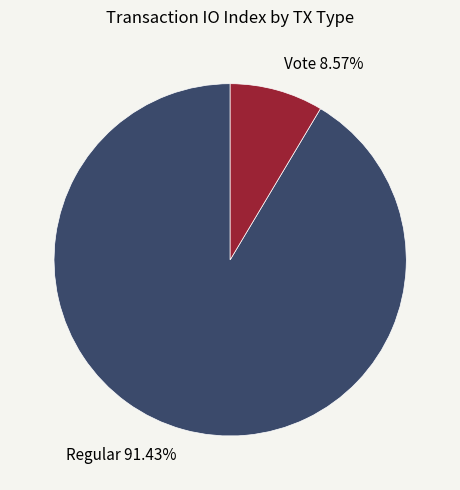

Does any single category account for the majority?

Yes